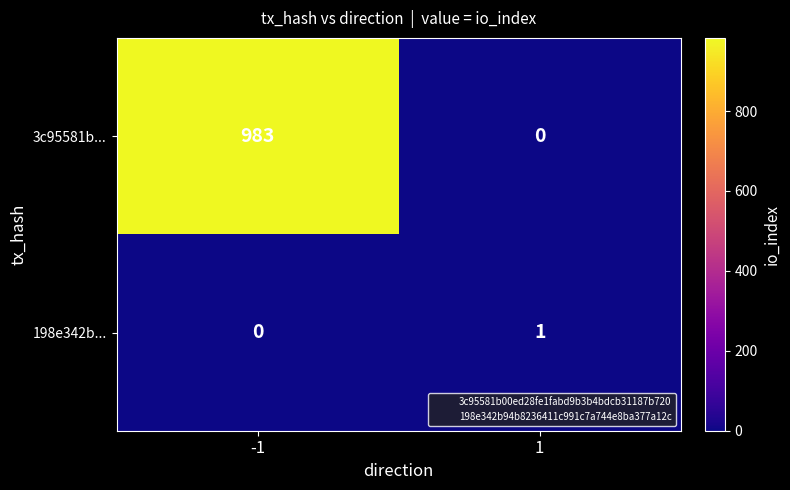

What is the maximum value shown in the chart?

983